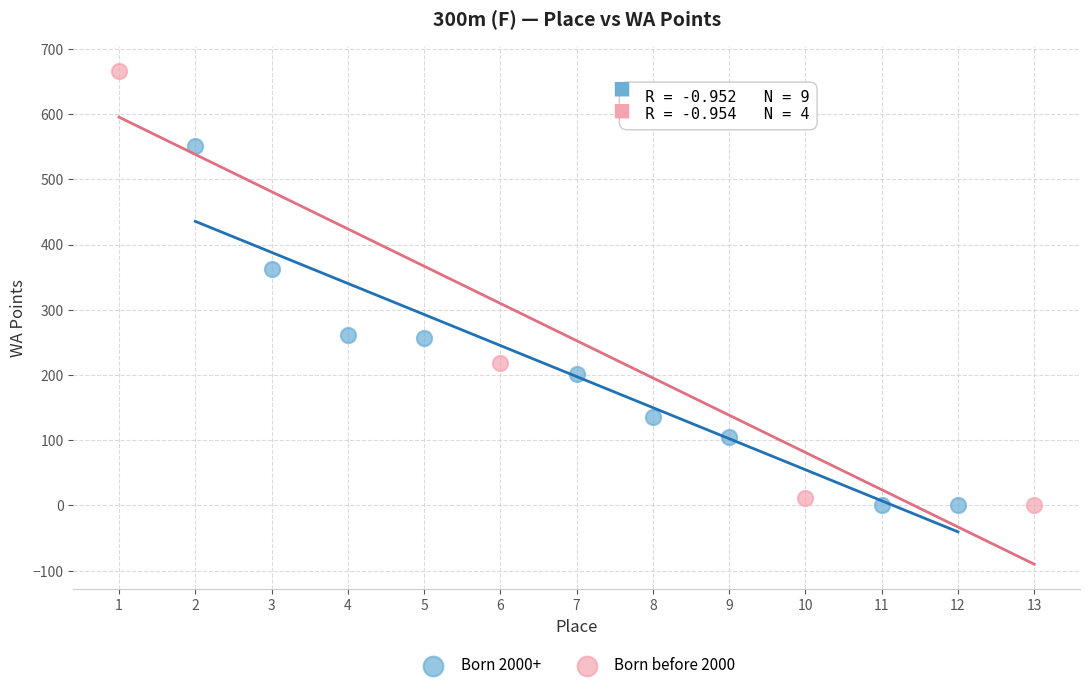

Which series contains the highest Y value?

Born before 2000